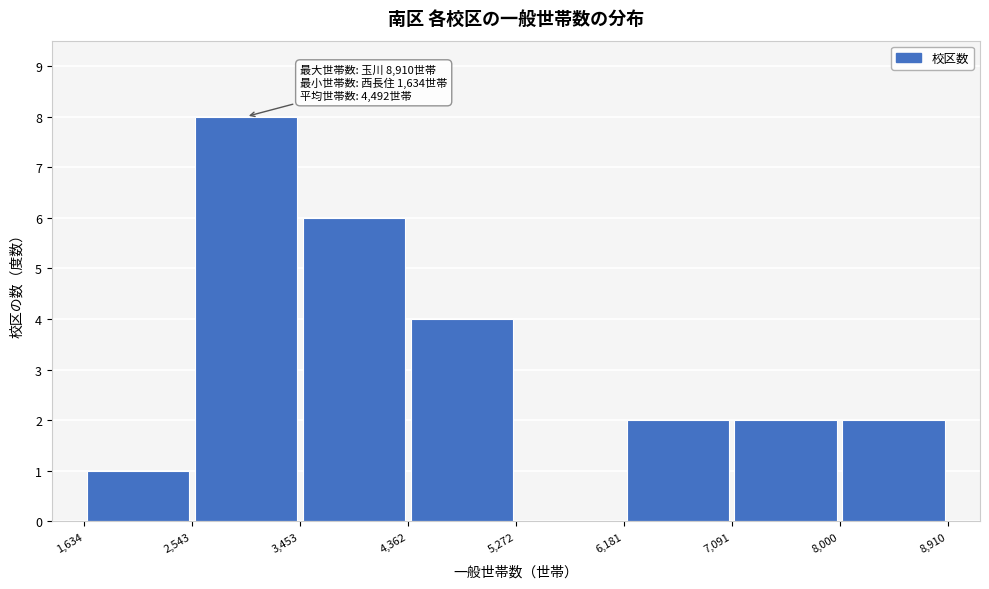

Which range on the x-axis has the tallest bar?

2,543 to 3,453